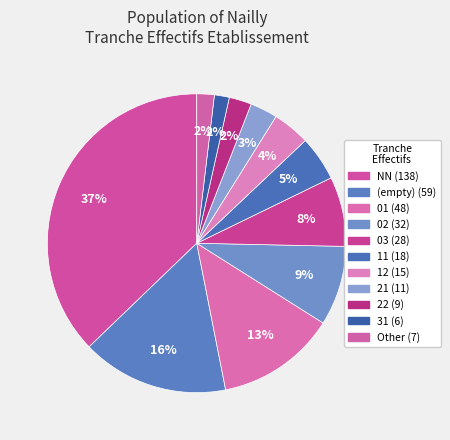

How many slices are in this pie chart?

11